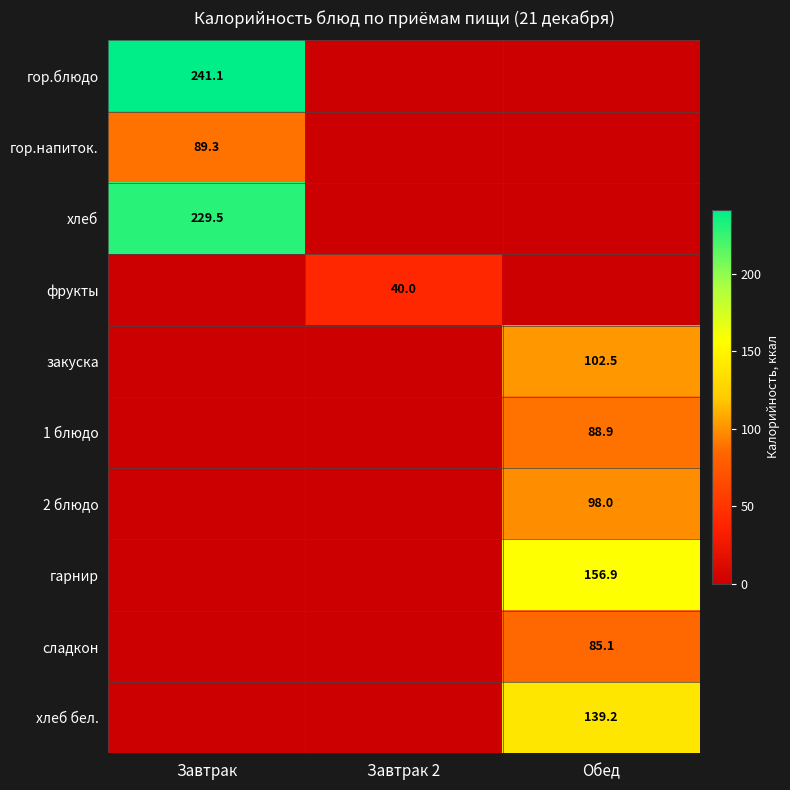

The гарнир series shows 256.1 at Обед. True or false?

False